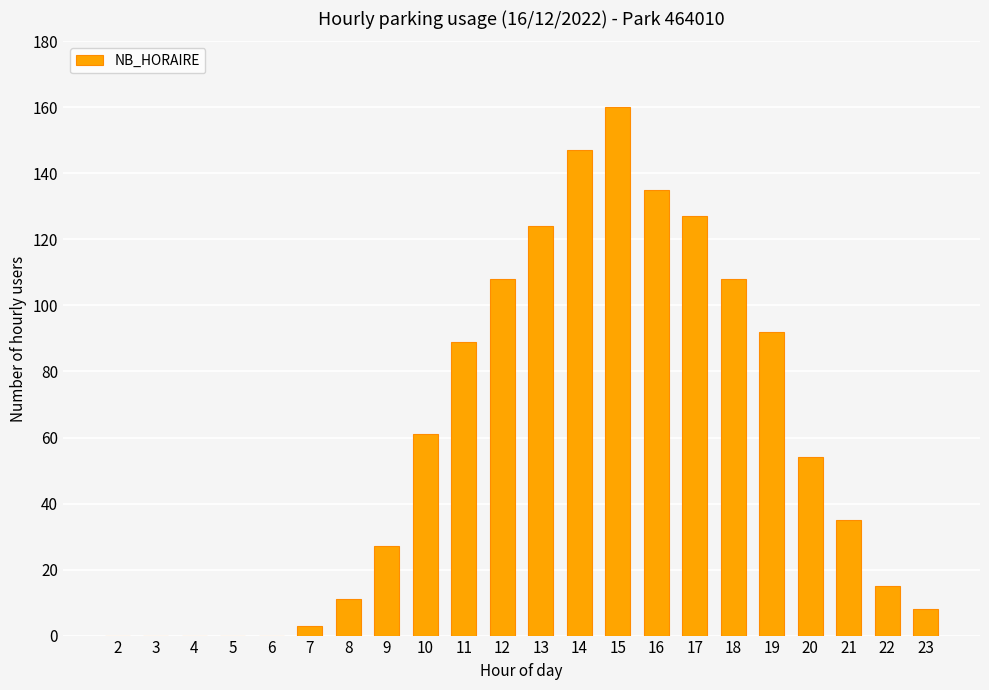

The value at 3 is -78. True or false?

False